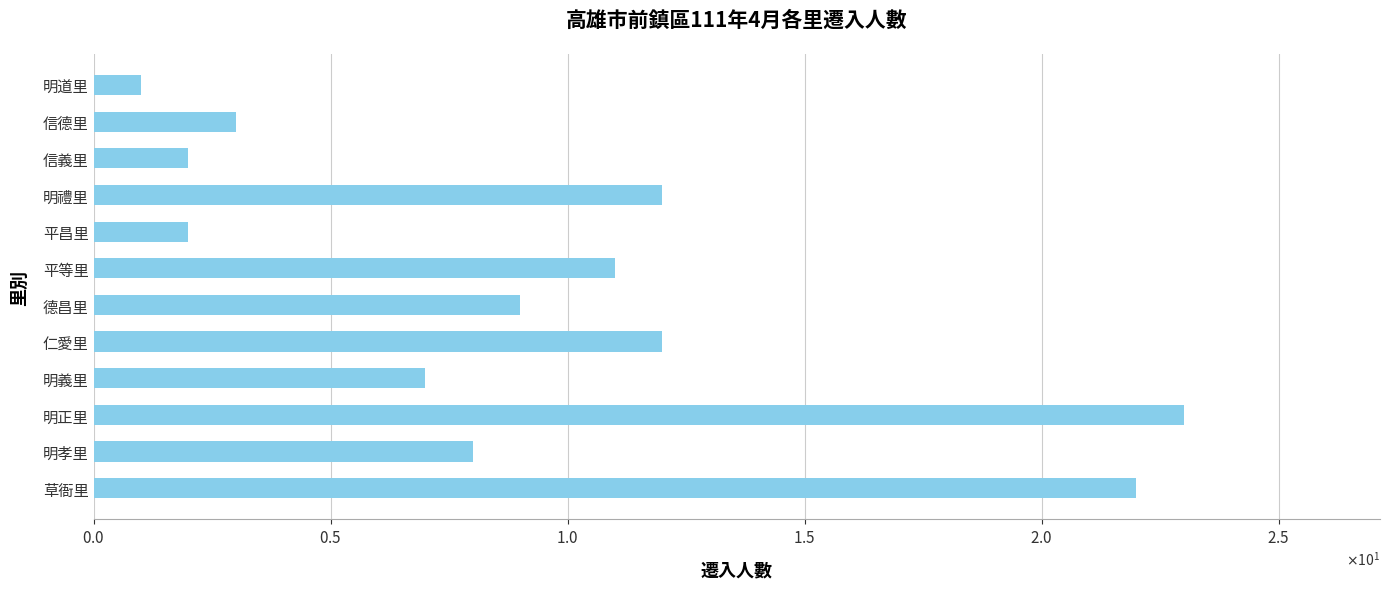

Does the chart contain any negative values?

No